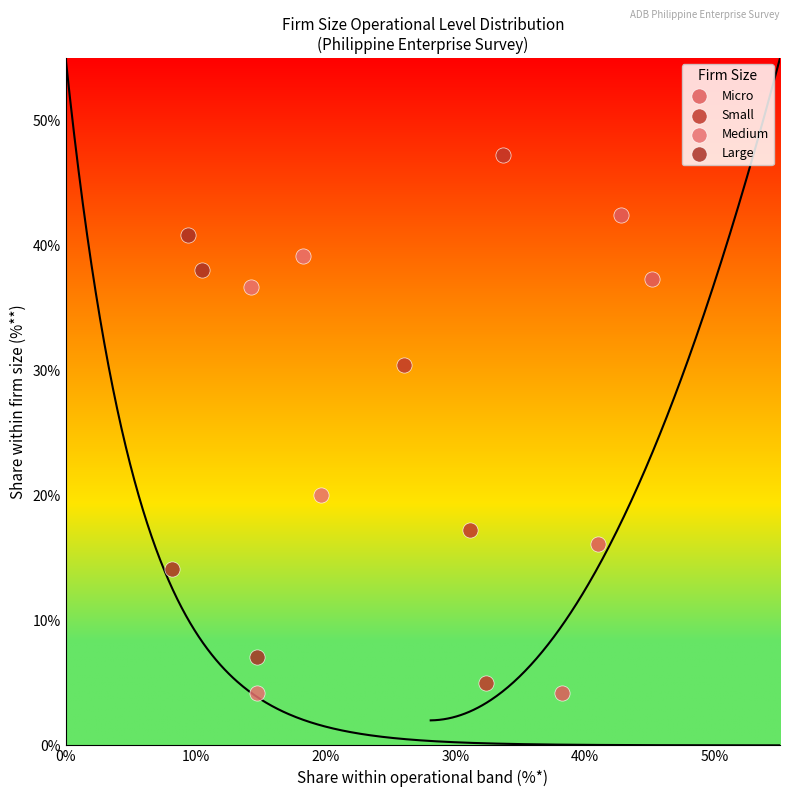

Which series contains the highest Y value?

Small